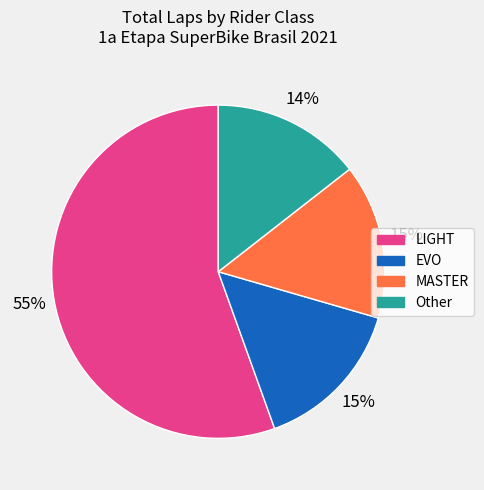

Does LIGHT represent more than half of the total?

Yes